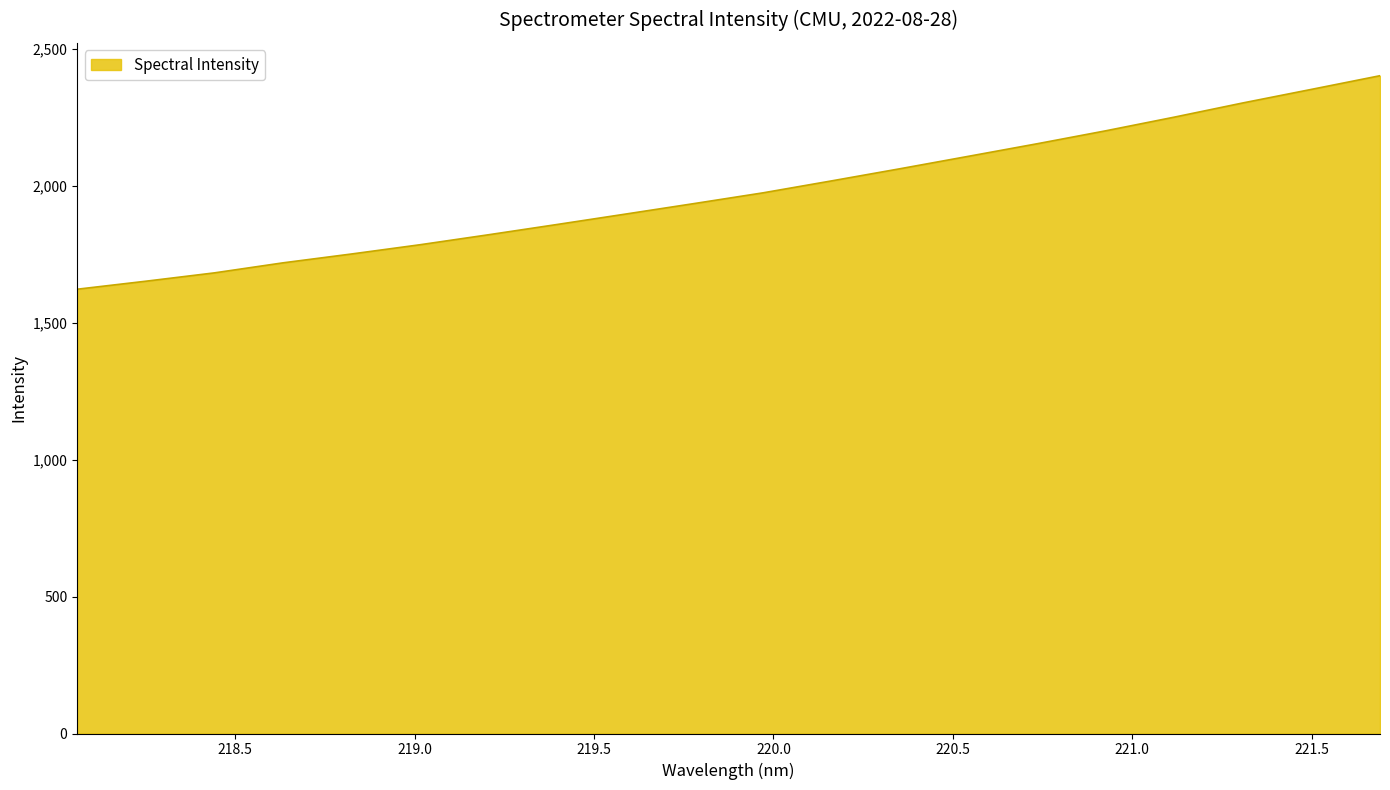

Count the number of data series in this chart.

1